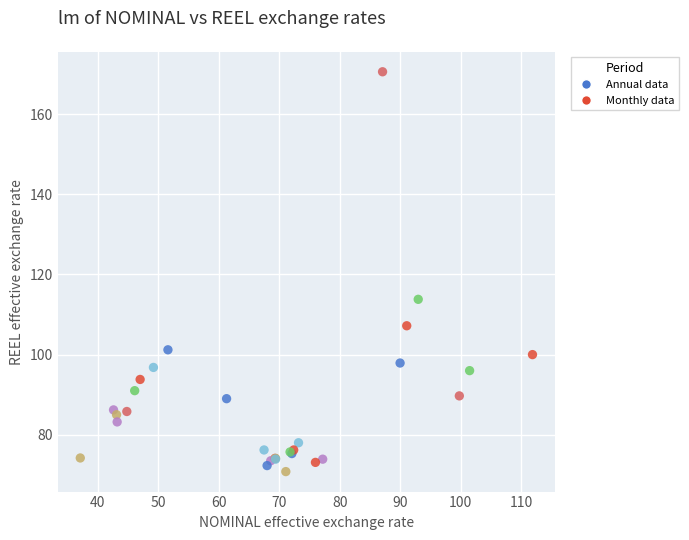

What Y value in the scatter plot is closest to 120?

113.8